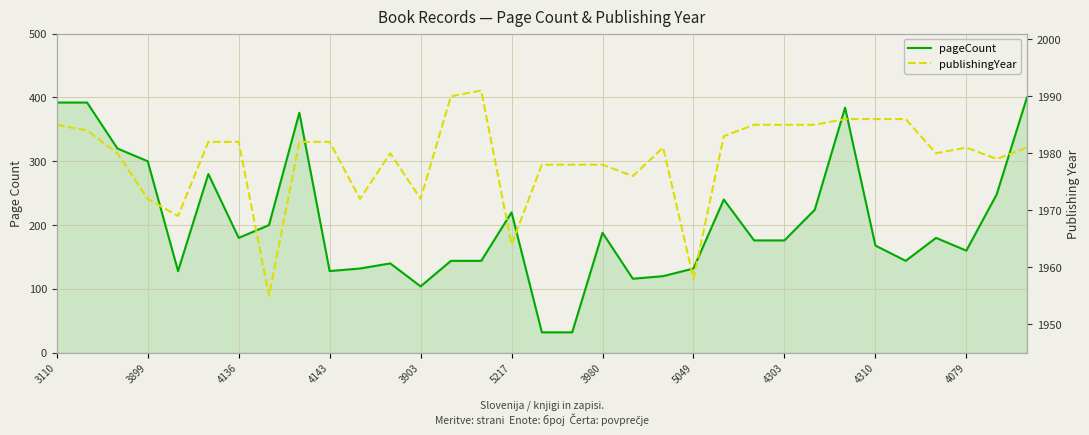

What position from the left is 4303?

25